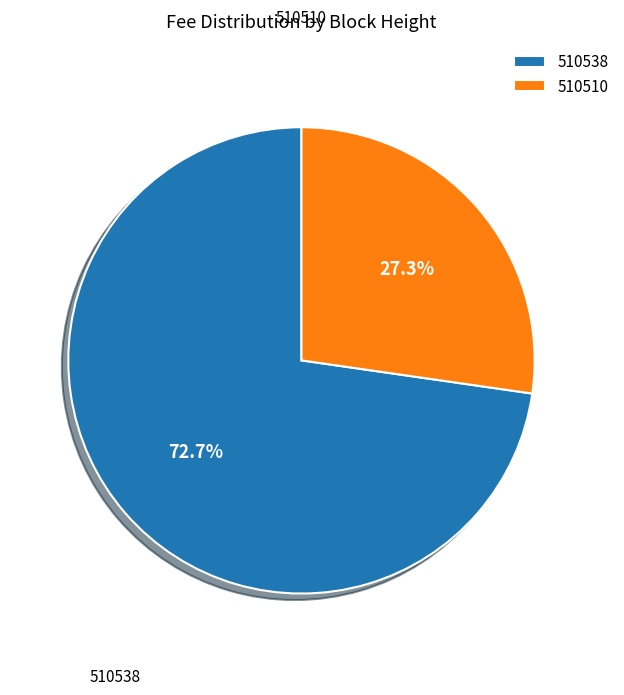

True or false: 510538 accounts for 58% of the total.

False